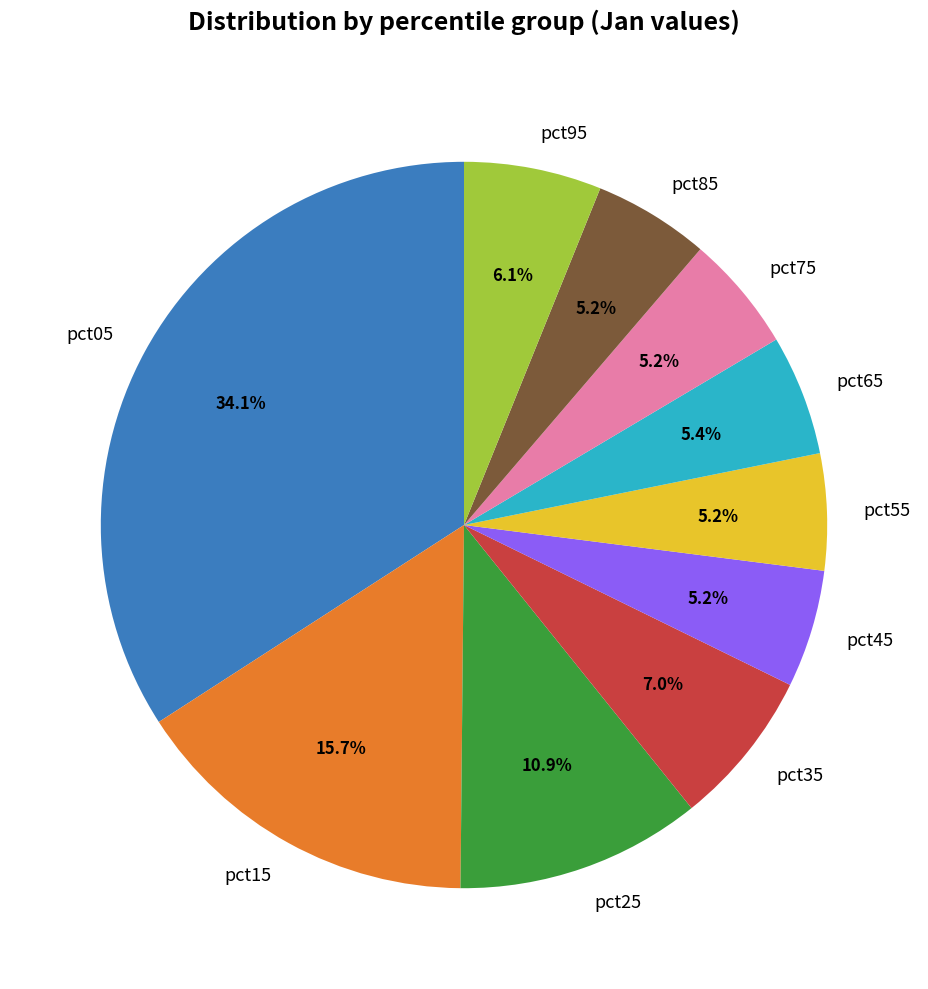

Approximately how many times larger is the value at pct95 compared to pct15?

0.4